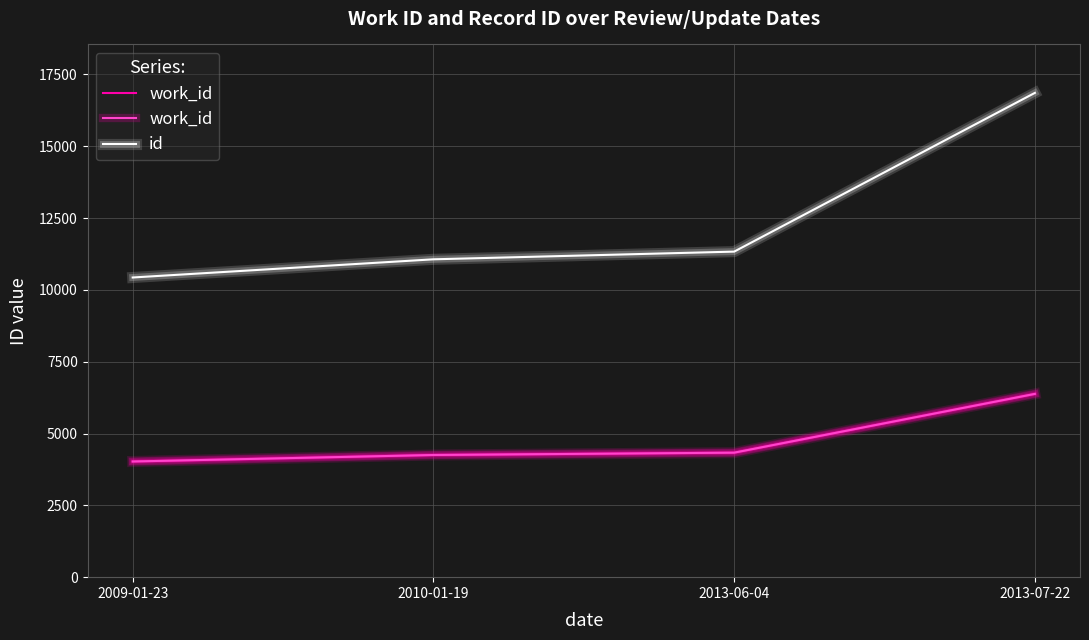

What is the greatest value displayed?

16859